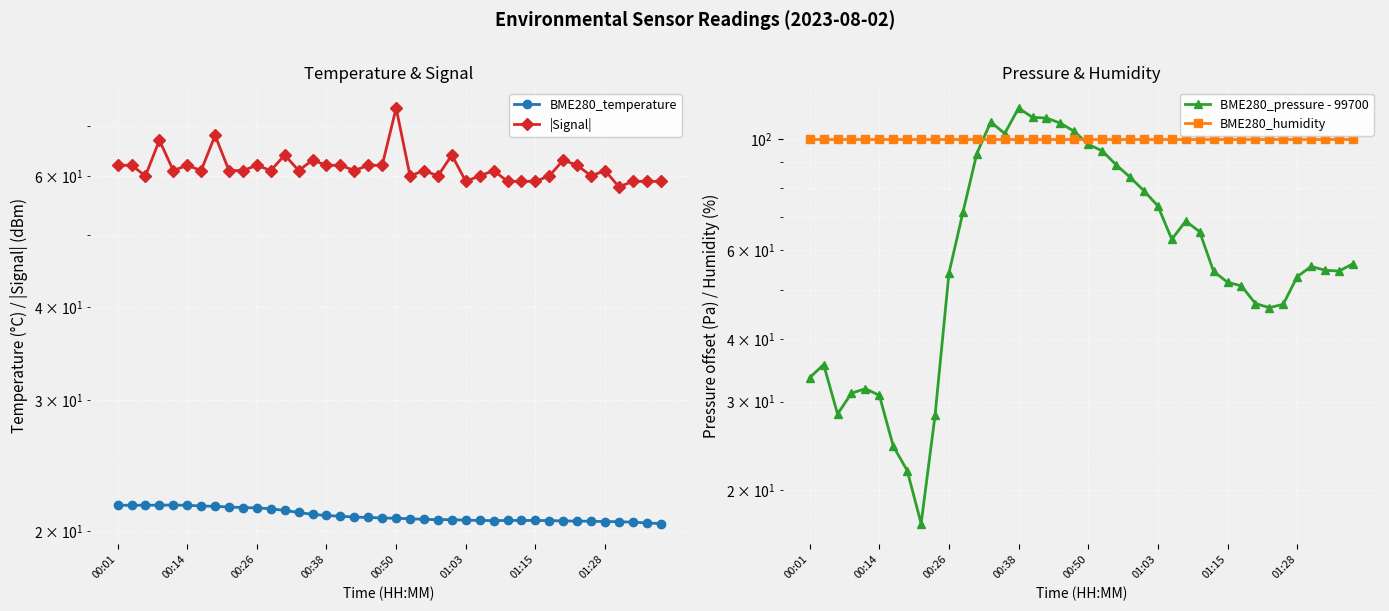

At how many categories does at least one series exceed 52?

40